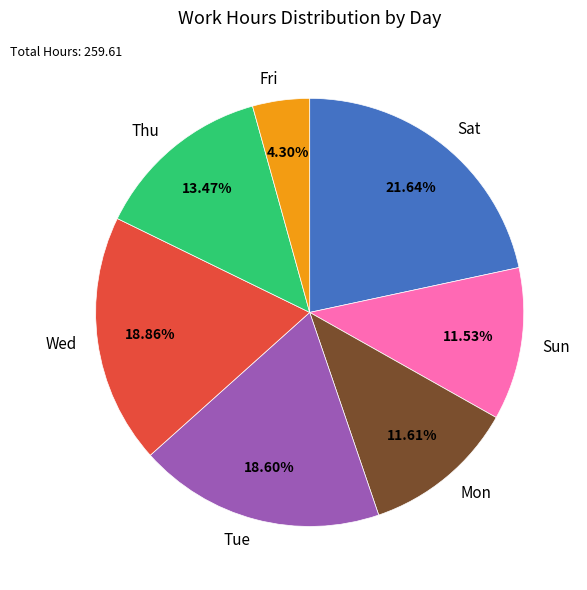

Count the number of slices in the pie.

7